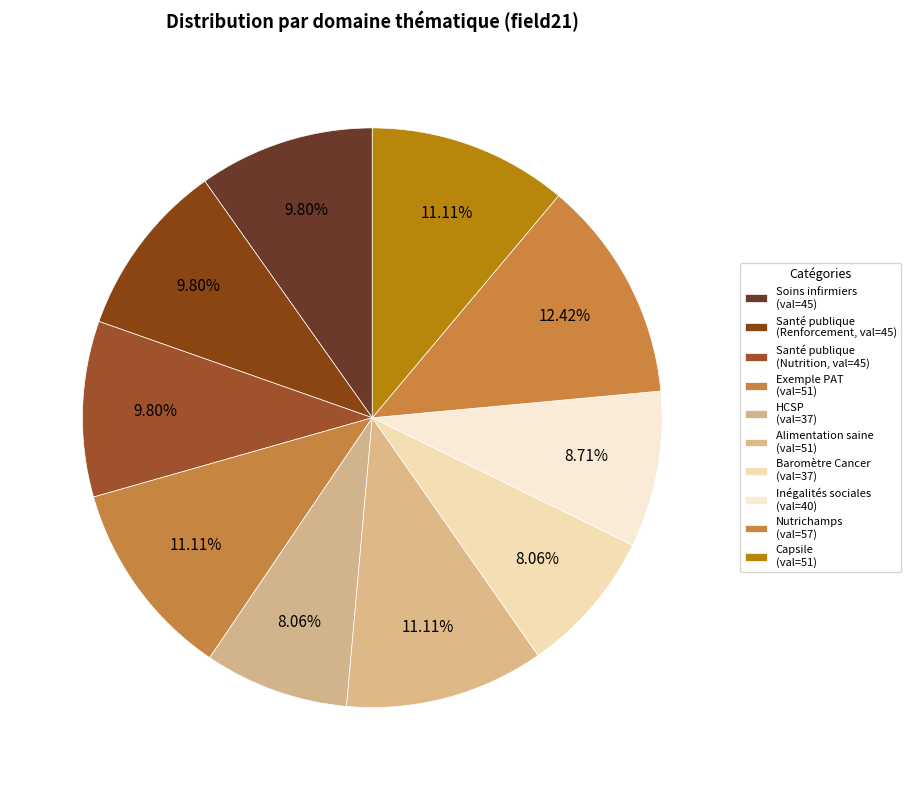

How many slices are in this pie chart?

10